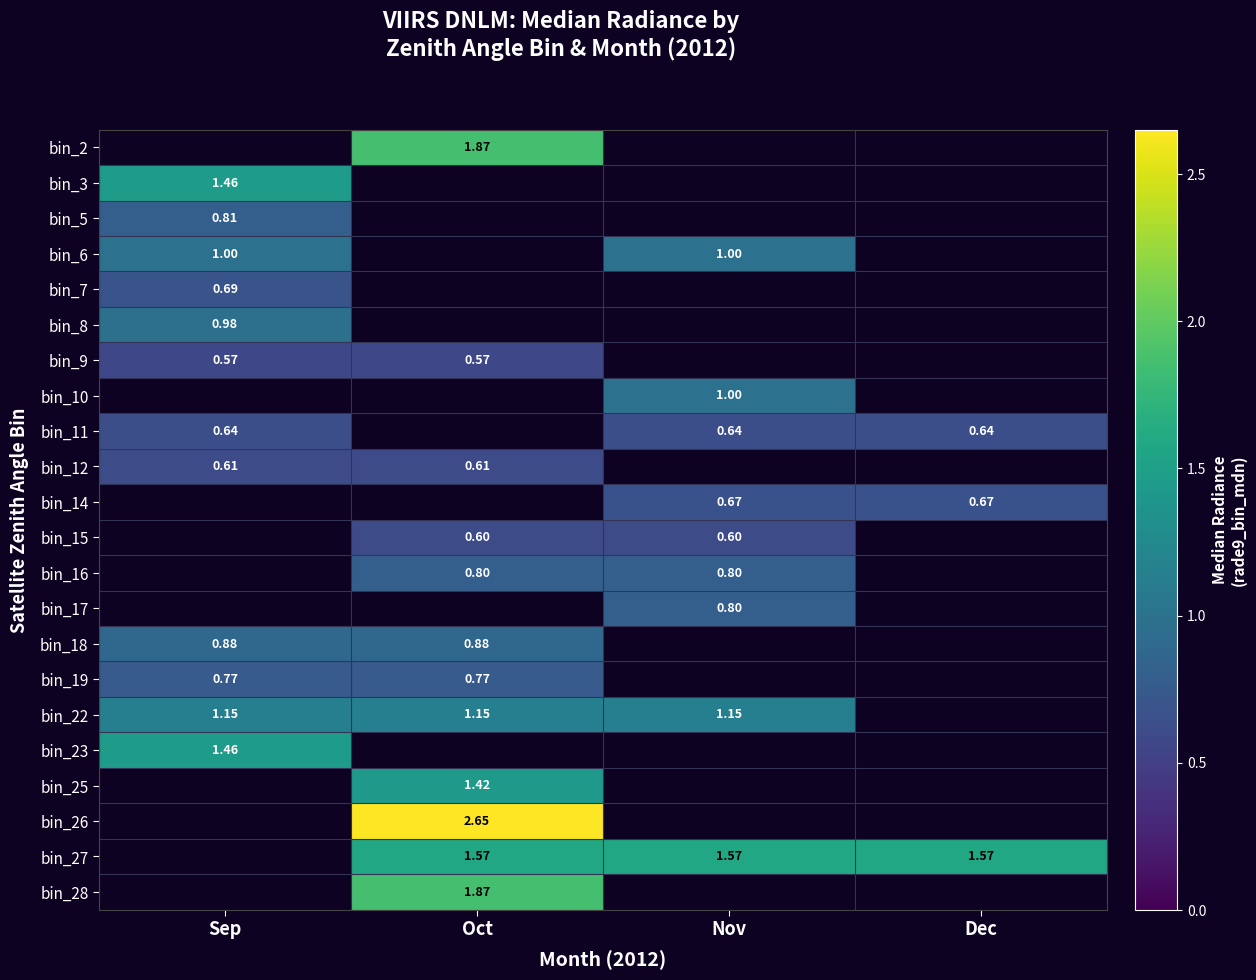

What is the maximum value shown in the chart?

2.7